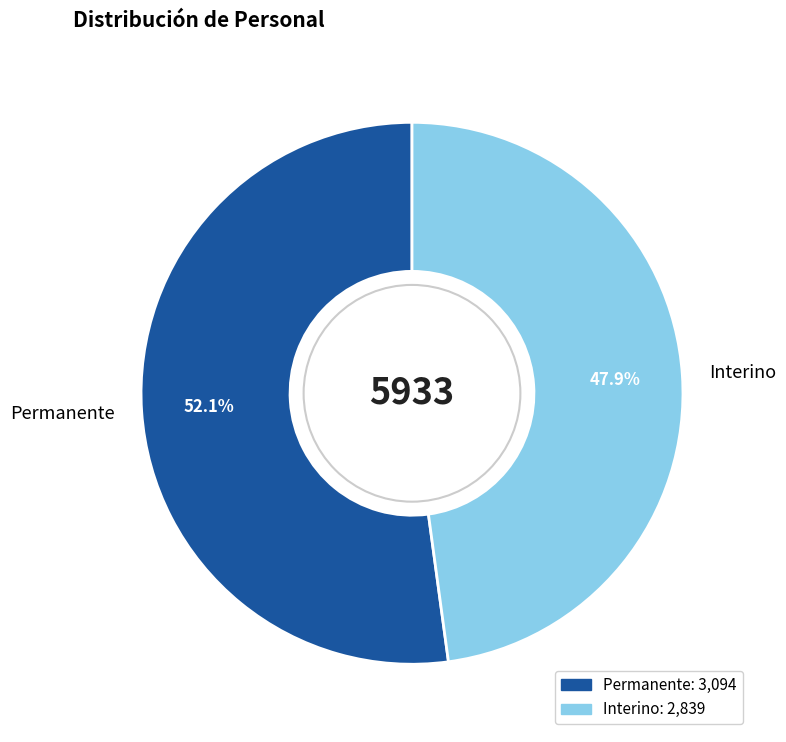

To the nearest percent, what is the difference between the Permanente and Interino slice percentages?

4%